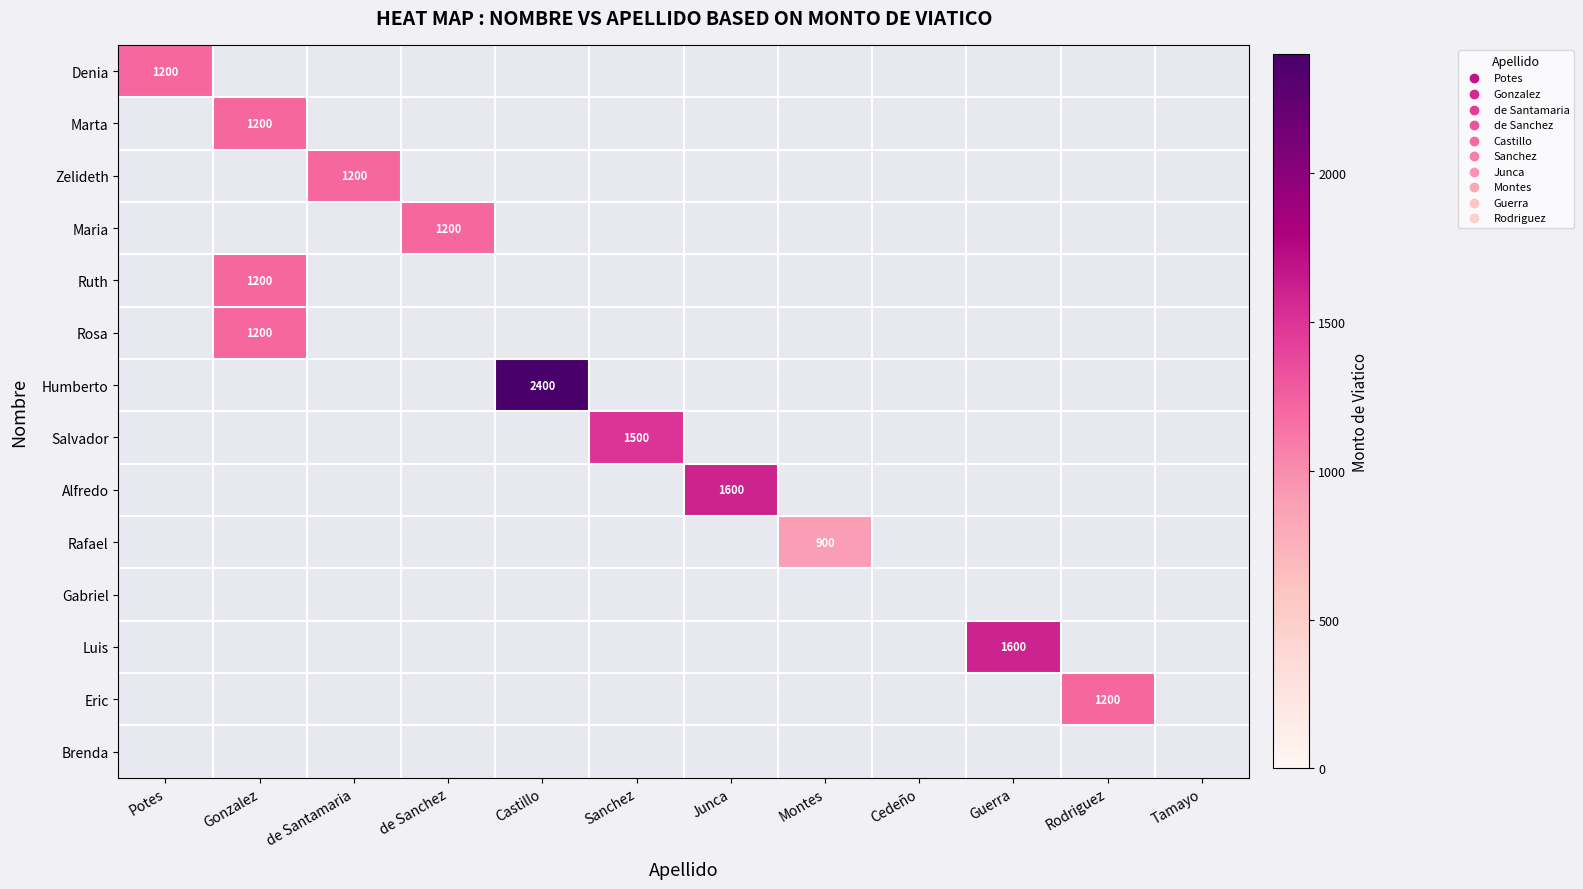

Rank the series at Tamayo from lowest to highest value.

Denia, Marta, Zelideth, Maria, Ruth, Rosa, Humberto, Salvador, Alfredo, Rafael, Gabriel, Luis, Eric, Brenda